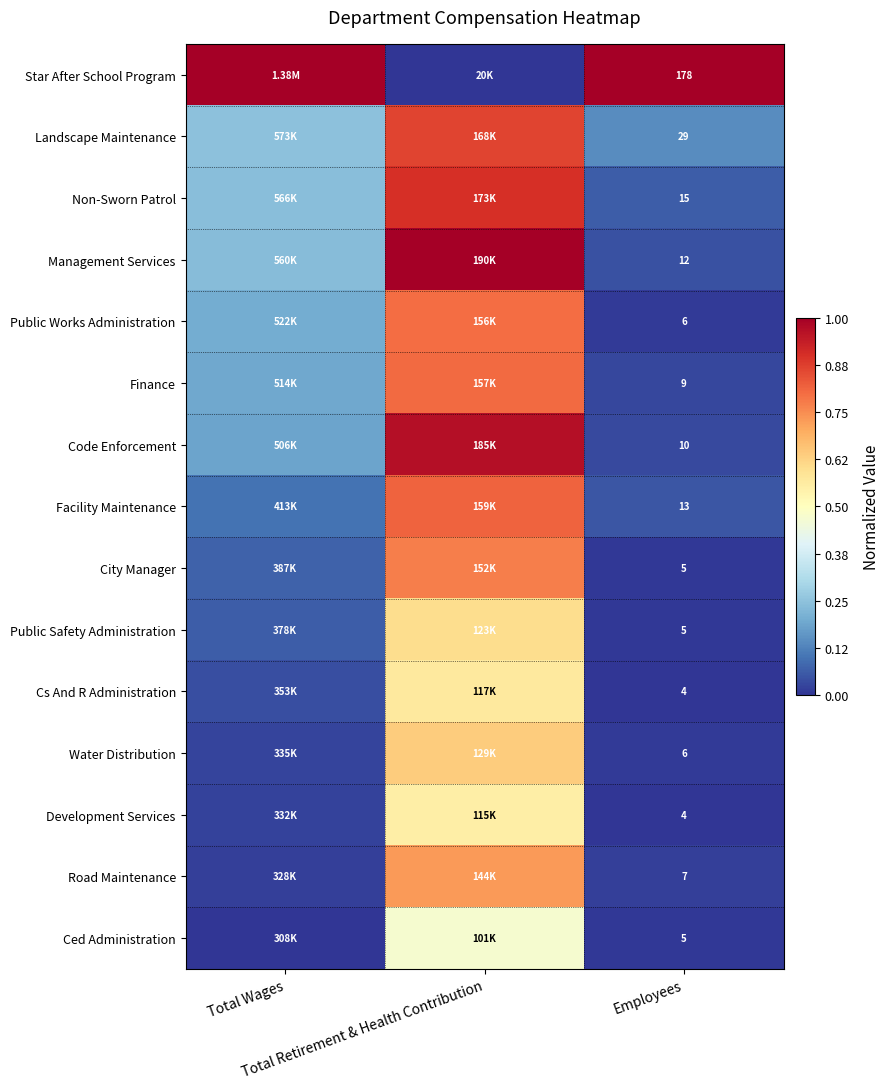

The value of Star After School Program at Total Wages is 0.3. True or false?

False